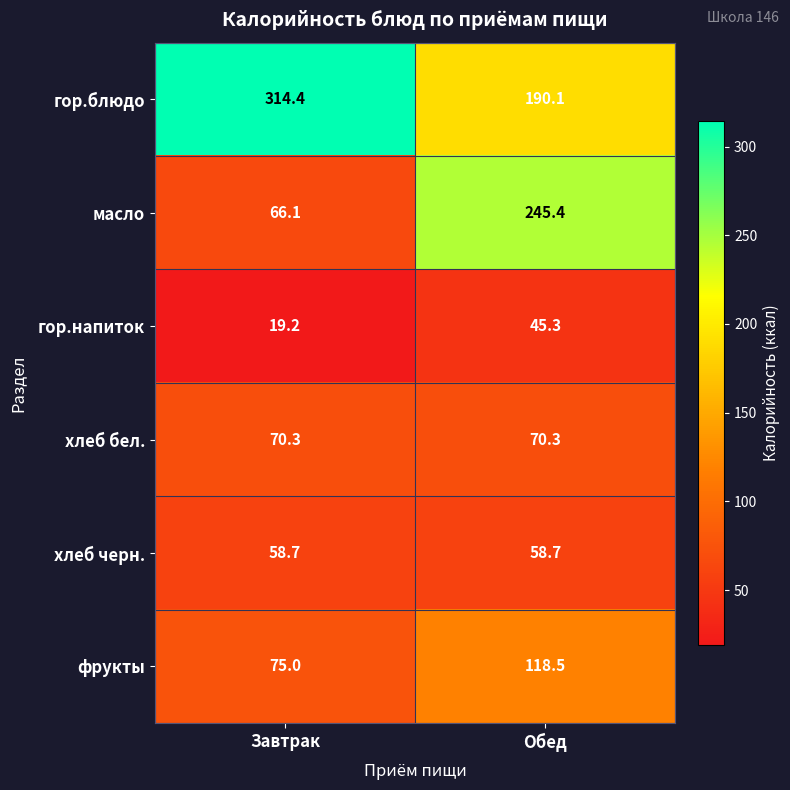

What is the total value across all series at Обед?

728.3